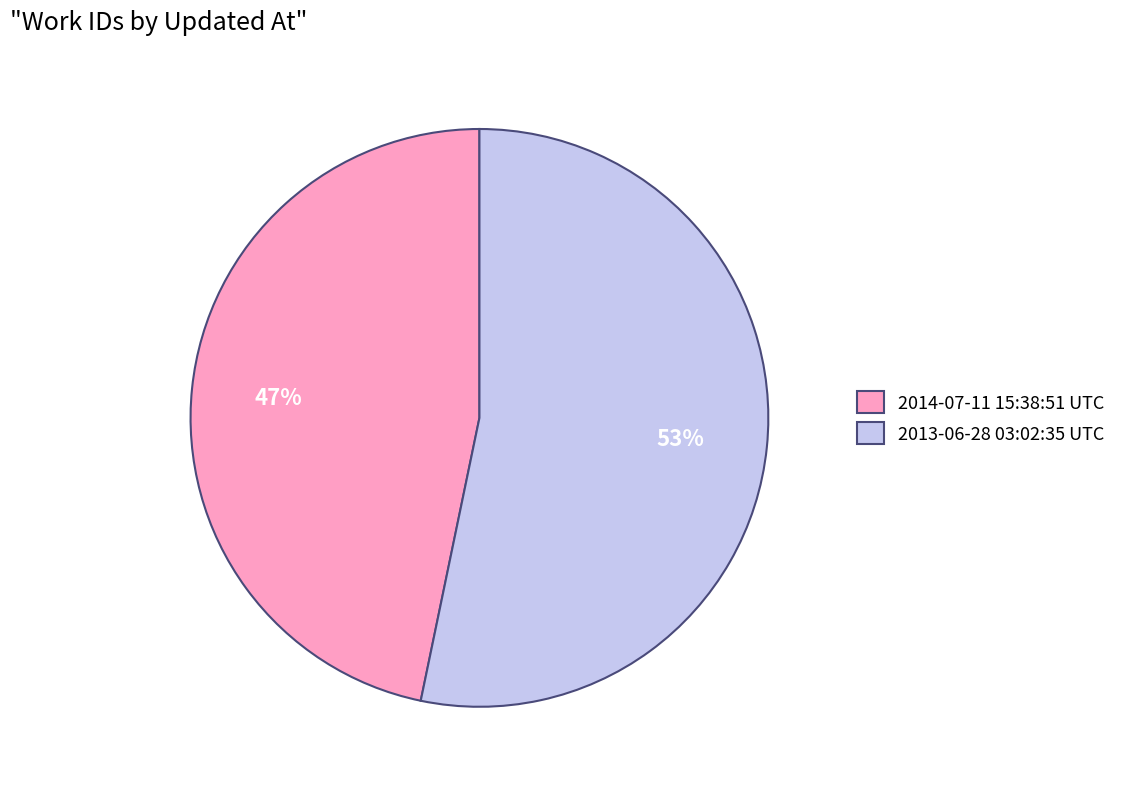

To the nearest percent, what is the average slice percentage?

50%